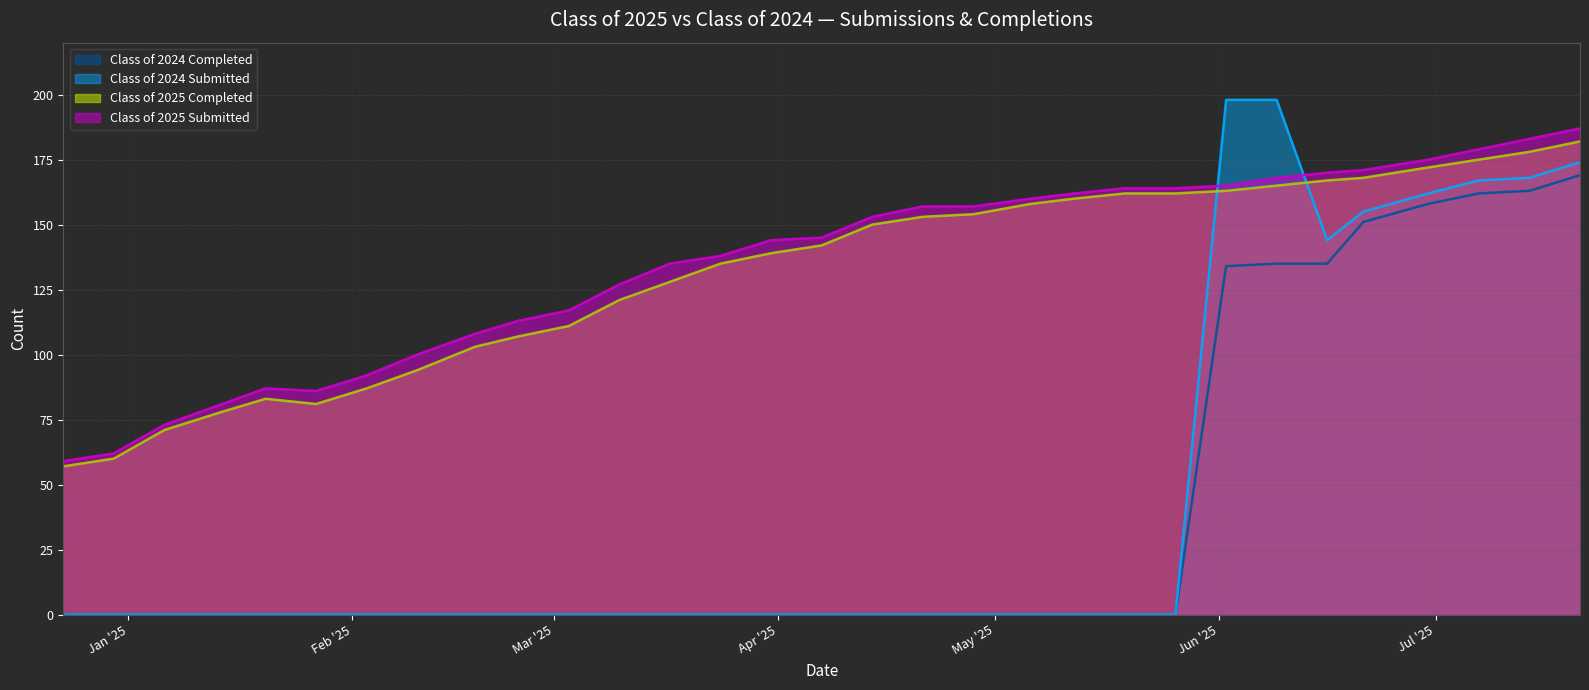

What is the highest value of the Class of 2025 Submitted series?

187